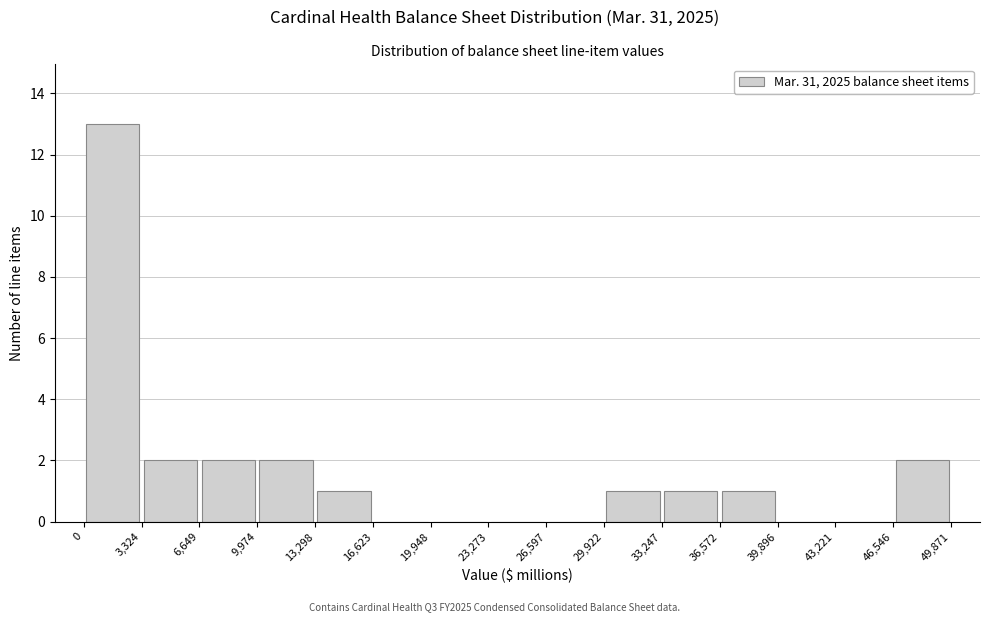

Reading left to right, transcribe this chart: for each bar, give the range it covers on the x-axis and its height. The values are not printed on the chart, so give them approximately, as read against the axis.

0 to 3,324: 13
3,324 to 6,649: 2
6,649 to 9,974: 2
9,974 to 13,298: 2
13,298 to 16,623: 1
16,623 to 19,948: 0
19,948 to 23,273: 0
23,273 to 26,597: 0
26,597 to 29,922: 0
29,922 to 33,247: 1
33,247 to 36,572: 1
36,572 to 39,896: 1
39,896 to 43,221: 0
43,221 to 46,546: 0
46,546 to 49,871: 2